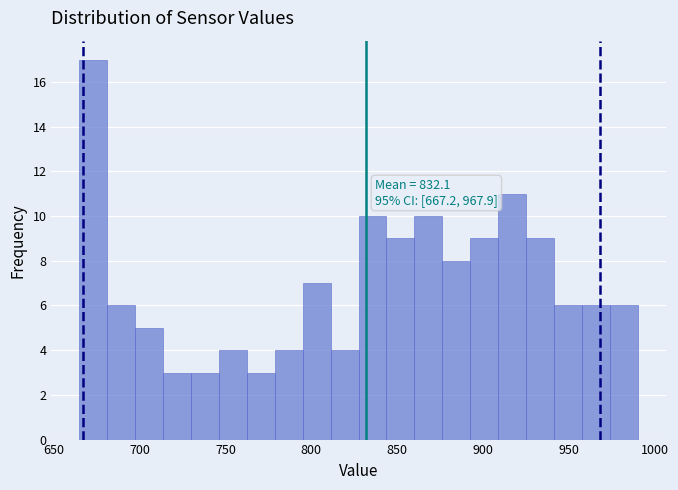

Around what value on the x-axis is the tallest bar? Give the approximate position of its centre, as read against the axis.

675